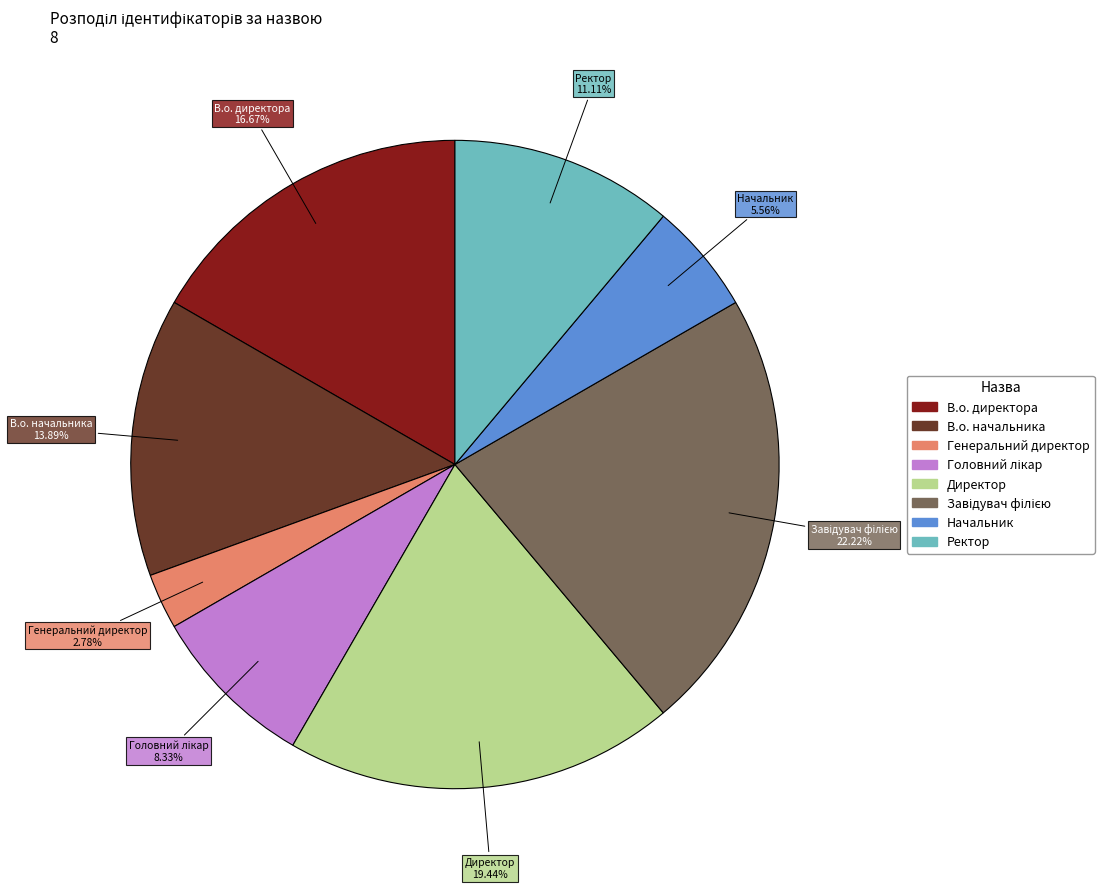

What is the ratio of the value at В.о. директора to the value at Генеральний директор?

6.0